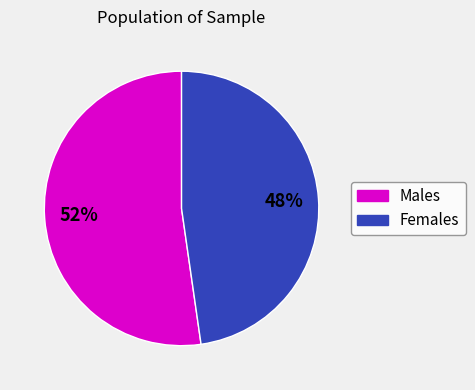

To the nearest percent, what is the average slice percentage?

50%